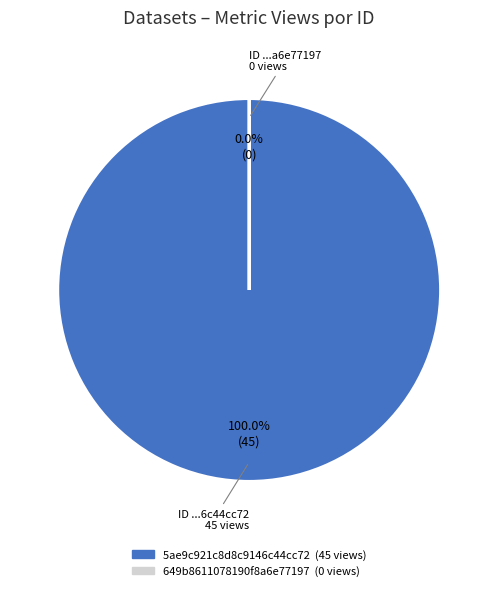

How many slices are in this pie chart?

2